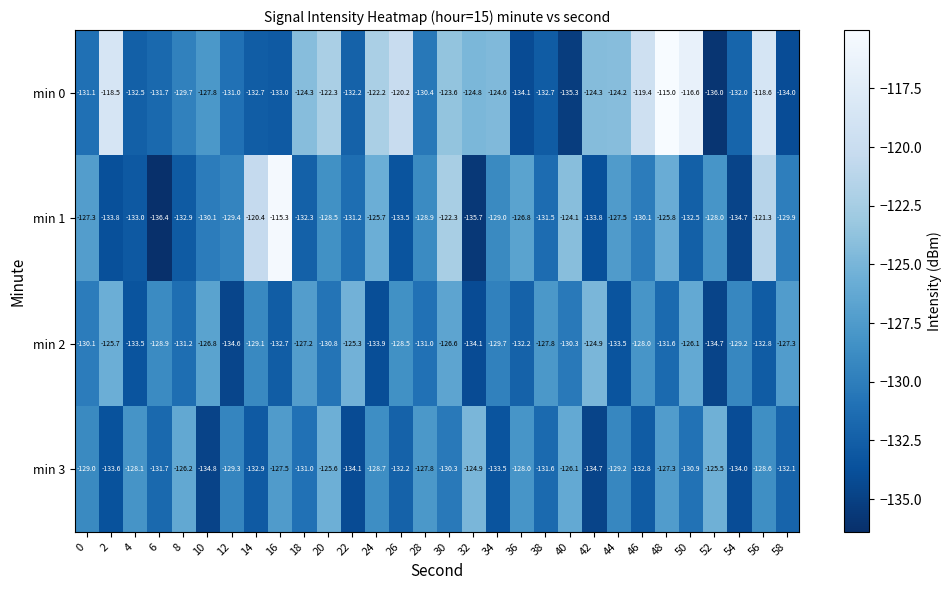

What is the total value across all series at 48?

-499.7